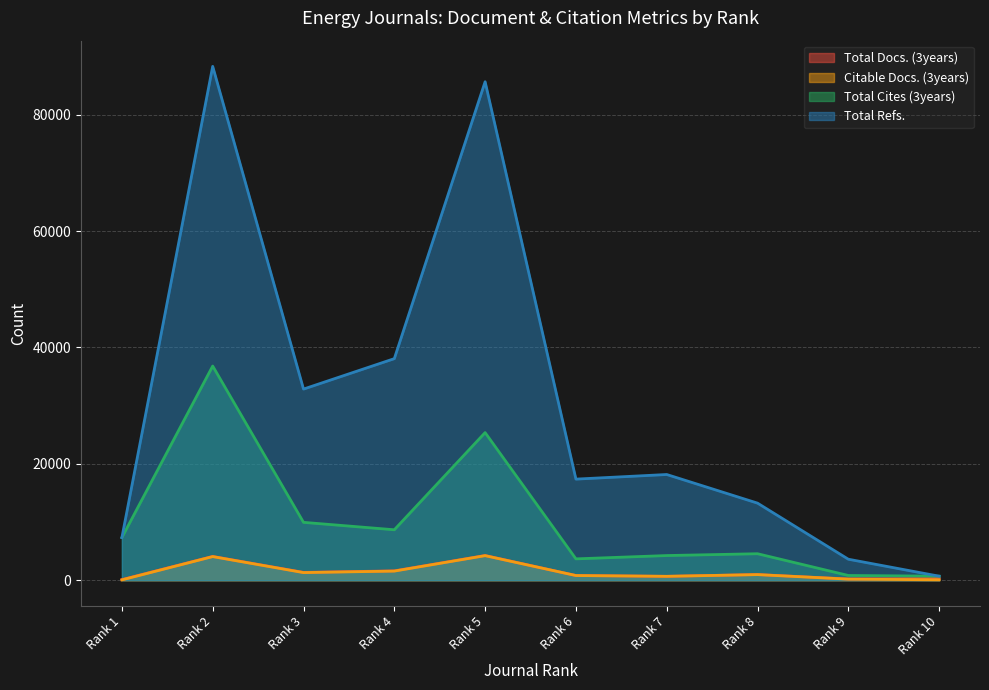

At which label is Total Cites (3years) closest to 18752?

Rank 5